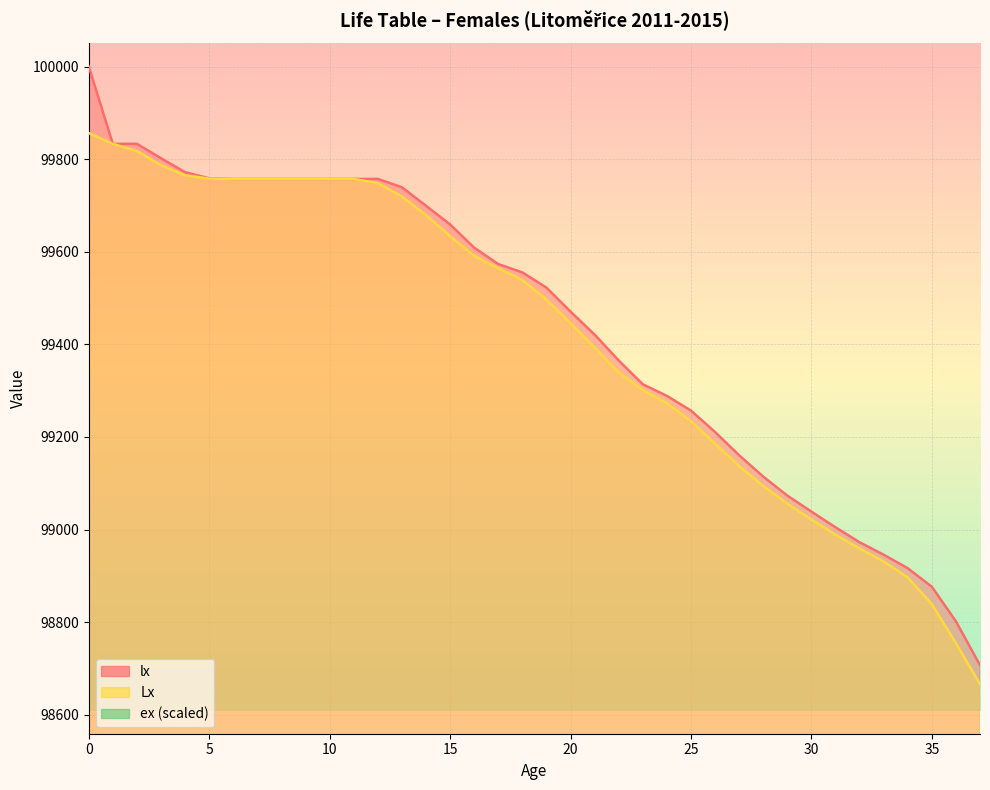

Between 13 and 1, which is larger?

1